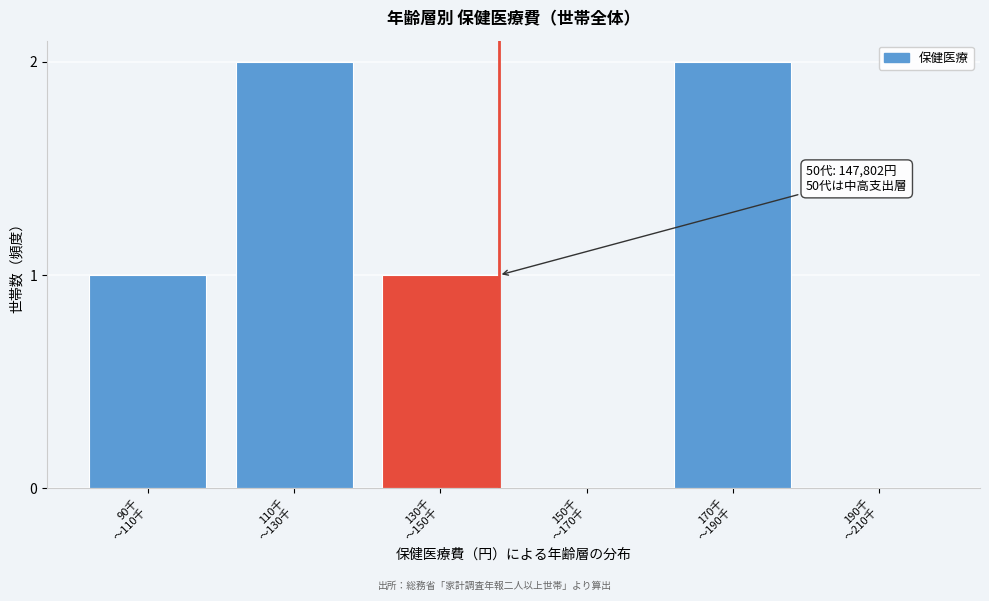

What is the sum of all values?

6